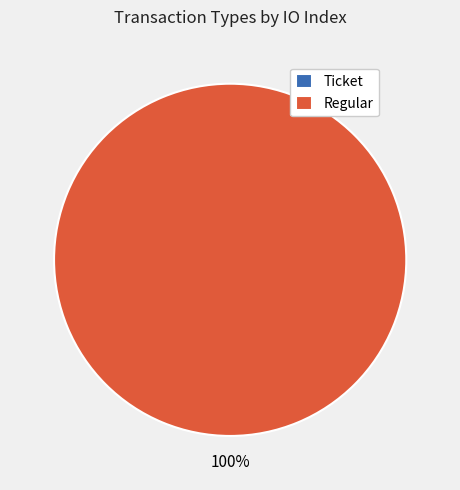

Is the sum of Ticket (io_index=0) and Regular (io_index=44) greater than half?

Yes